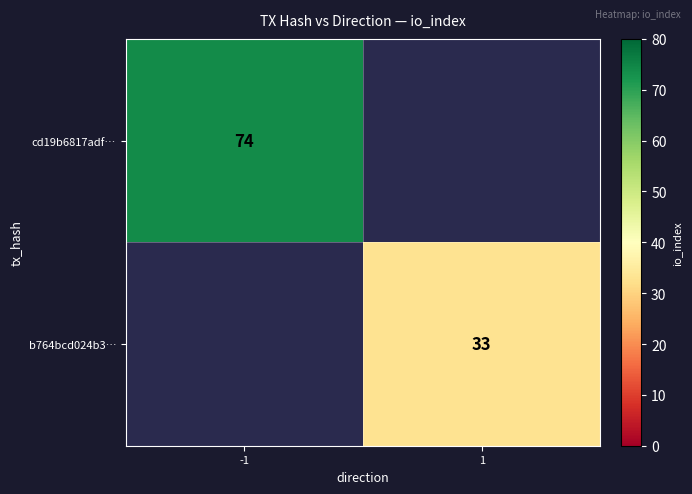

The value of b764bcd024b3… at 1 is 16. True or false?

False